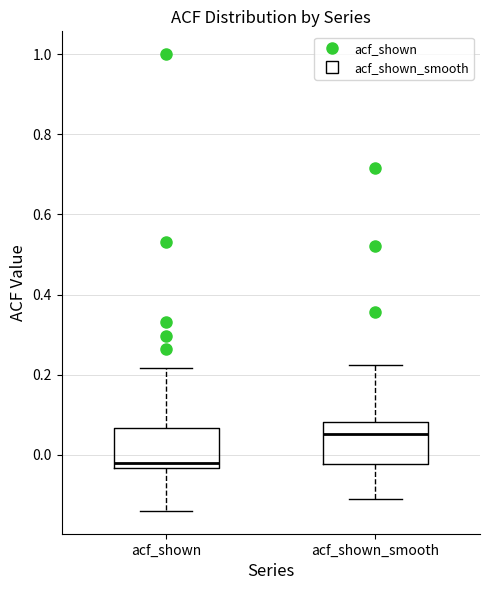

Which box has the lowest median line?

acf_shown